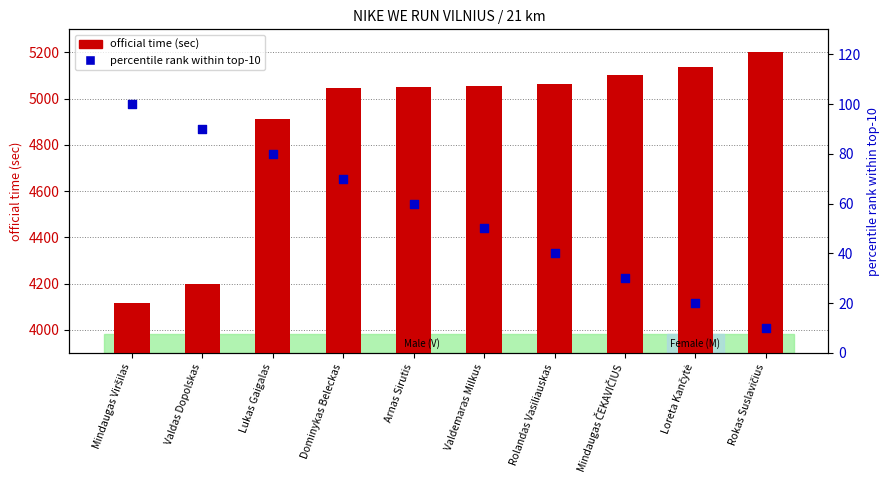

What is the total value across all series at Lukas Gaigalas?

4992